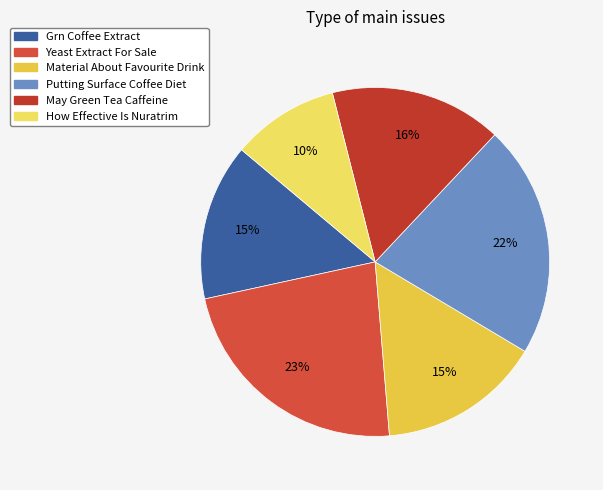

Does any single category account for the majority?

No